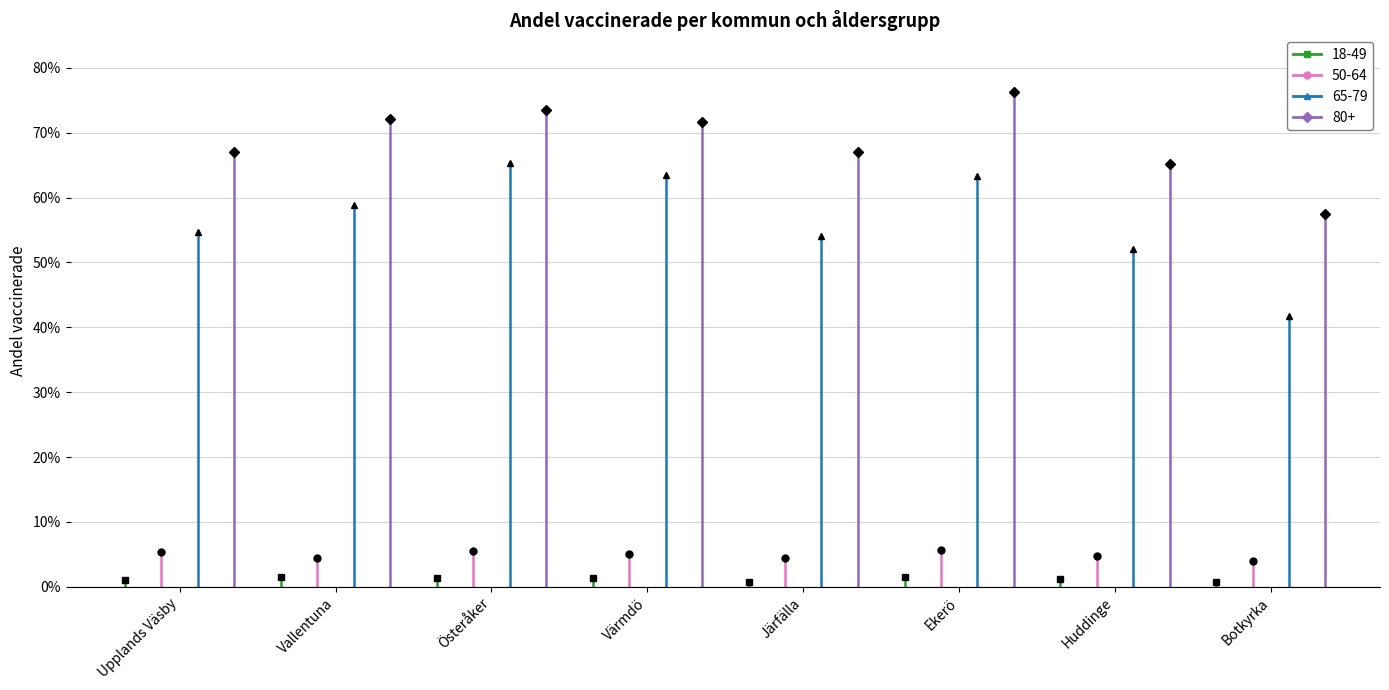

Rank the categories by 80+ value from highest to lowest.

Ekerö, Österåker, Vallentuna, Värmdö, Upplands Väsby, Järfälla, Huddinge, Botkyrka